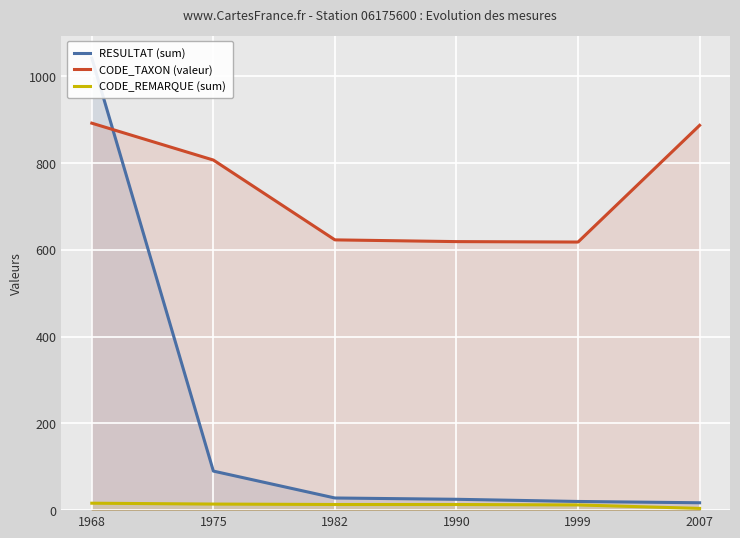

At which label is CODE_TAXON (valeur) closest to 755?

1975